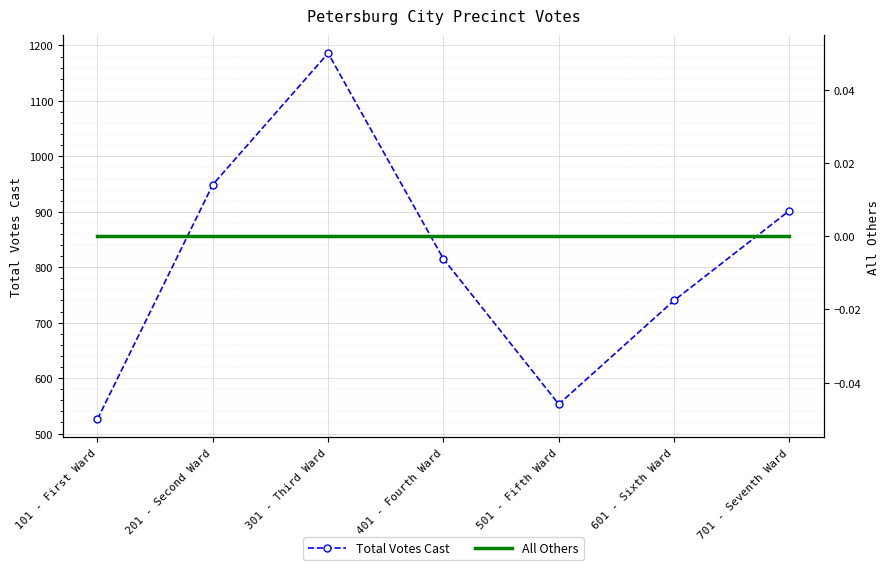

How many data points does each series have?

7